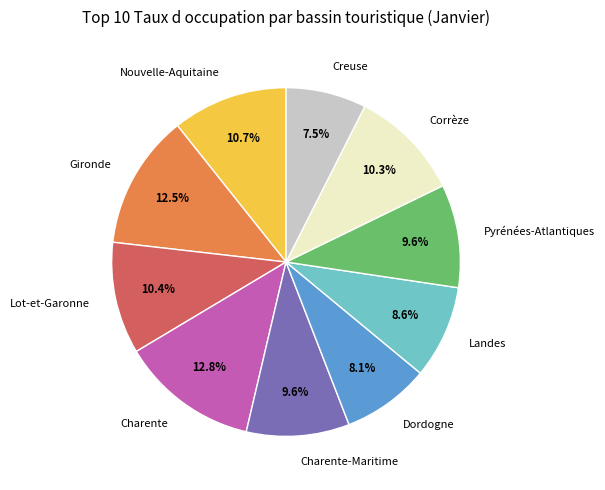

To the nearest percent, what portion does Lot-et-Garonne represent?

10%